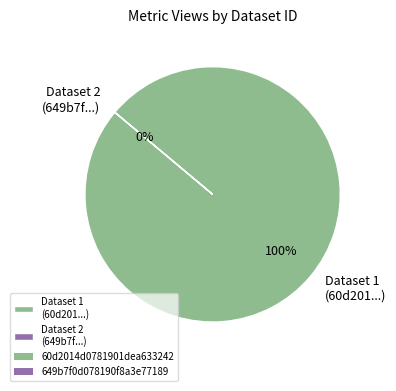

How many segments does this pie chart have?

2